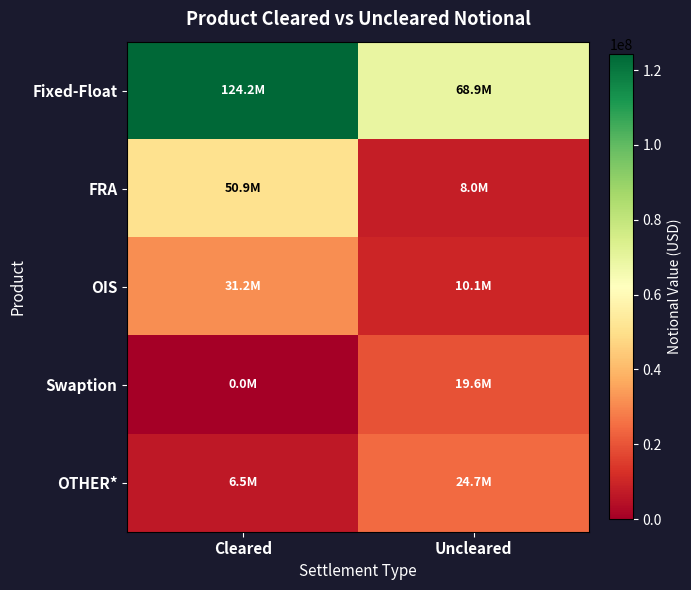

How many data points does each series have?

2